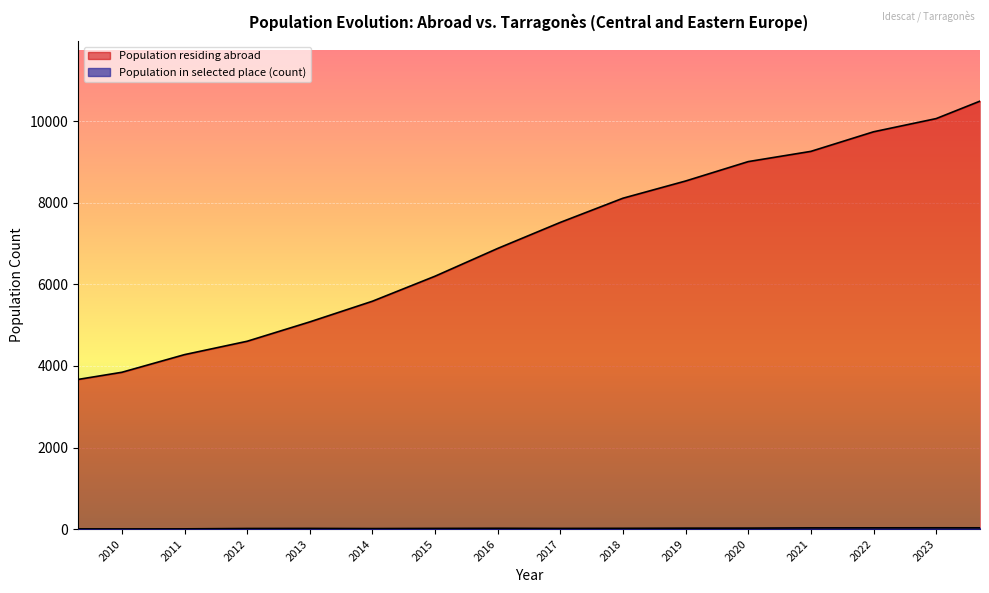

What is the value of the 3rd point from the left?

4279